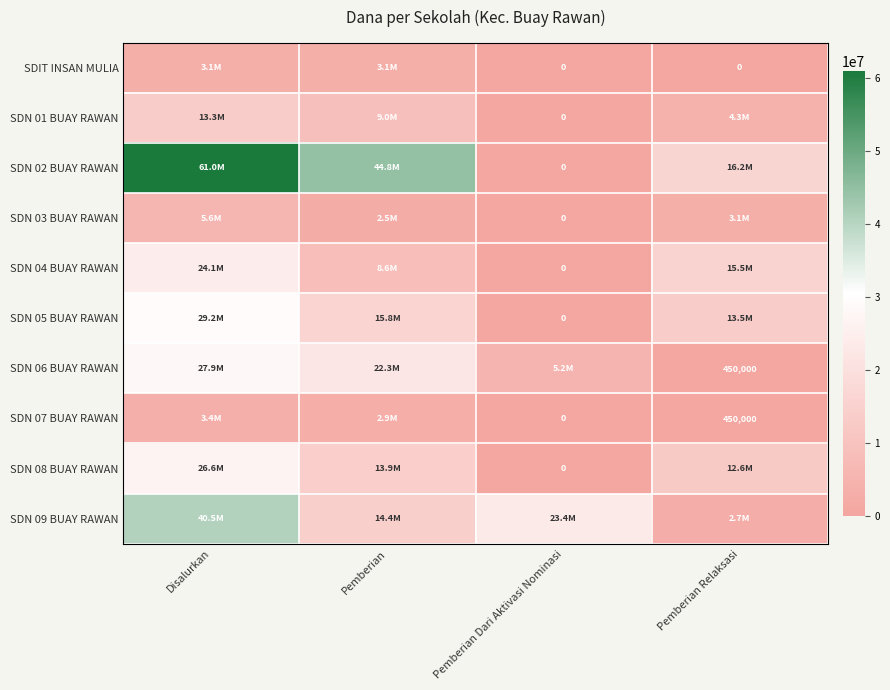

The SDN 06 BUAY RAWAN series shows 158325 at Pemberian Relaksasi. True or false?

False